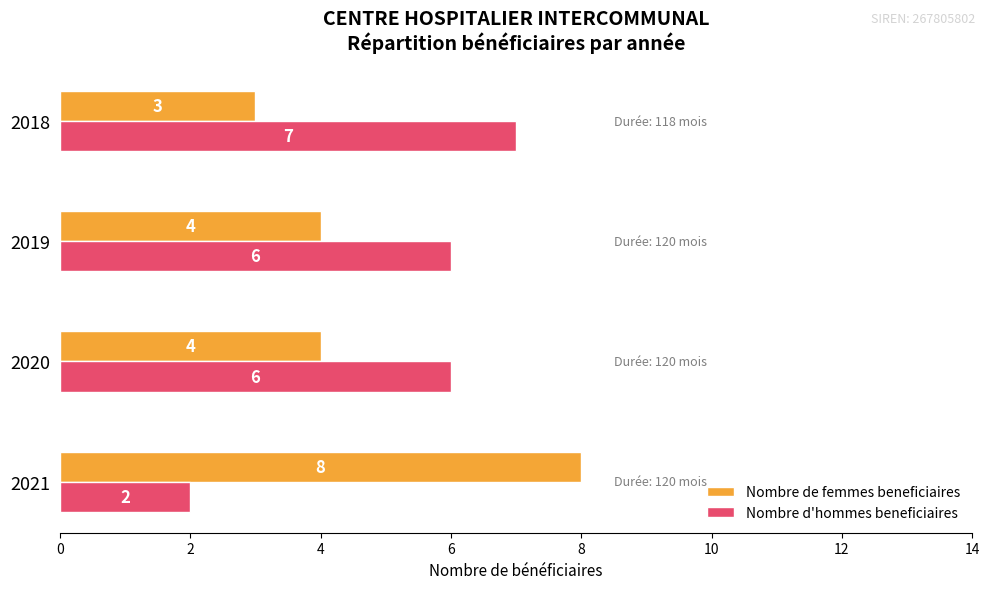

Where is Nombre d'hommes beneficiaires nearest to the value 4?

2021